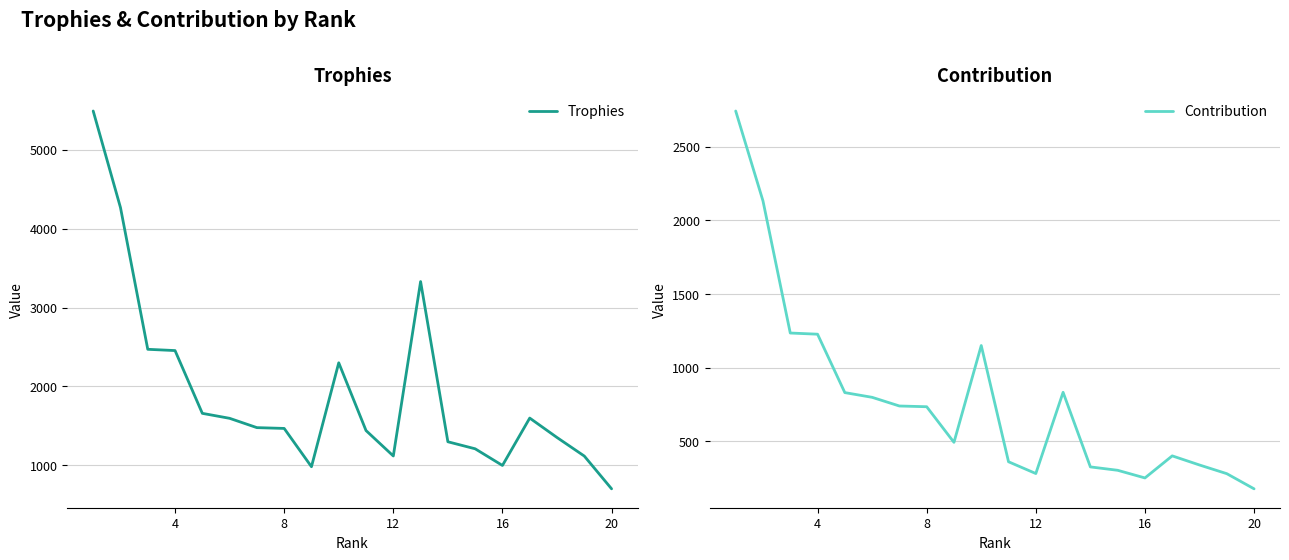

List the series in order of their overall mean, lowest first.

Contribution, Trophies